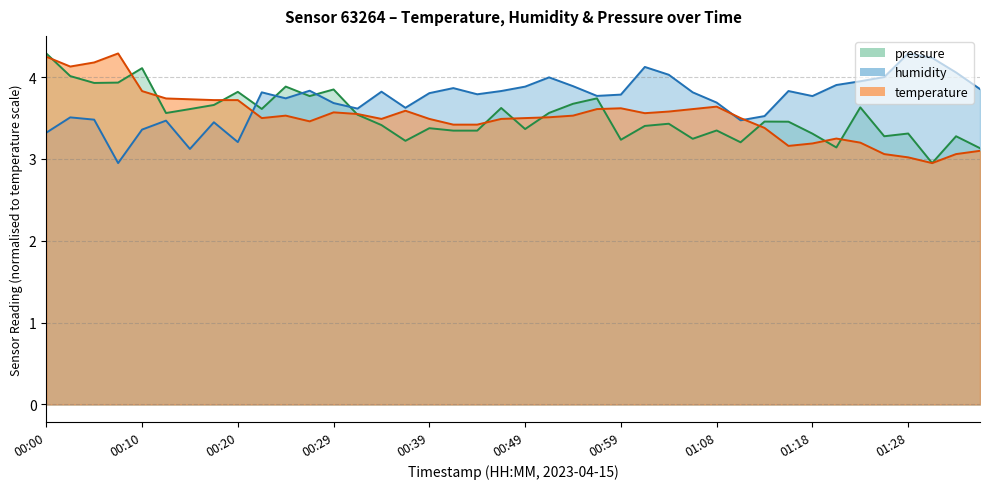

Reading right to left, list all the values displayed in this chart.

temperature: 3.1	3.1	3.0	3.0	3.1	3.2	3.2	3.2	3.2	3.4	3.5	3.6	3.6	3.6	3.6	3.6	3.6	3.5	3.5	3.5	3.5	3.4	3.4	3.5	3.6	3.5	3.5	3.6	3.5	3.5	3.5	3.7	3.7	3.7	3.7	3.8	4.3	4.2	4.1	4.2
humidity: 3.9	4.1	4.2	4.3	4.0	4.0	3.9	3.8	3.8	3.5	3.5	3.7	3.8	4.0	4.1	3.8	3.8	3.9	4.0	3.9	3.8	3.8	3.9	3.8	3.6	3.8	3.6	3.7	3.8	3.7	3.8	3.2	3.4	3.1	3.5	3.4	3.0	3.5	3.5	3.3
pressure: 3.1	3.3	3.0	3.3	3.3	3.6	3.1	3.3	3.5	3.5	3.2	3.3	3.2	3.4	3.4	3.2	3.7	3.7	3.6	3.4	3.6	3.3	3.3	3.4	3.2	3.4	3.5	3.8	3.8	3.9	3.6	3.8	3.7	3.6	3.6	4.1	3.9	3.9	4.0	4.3